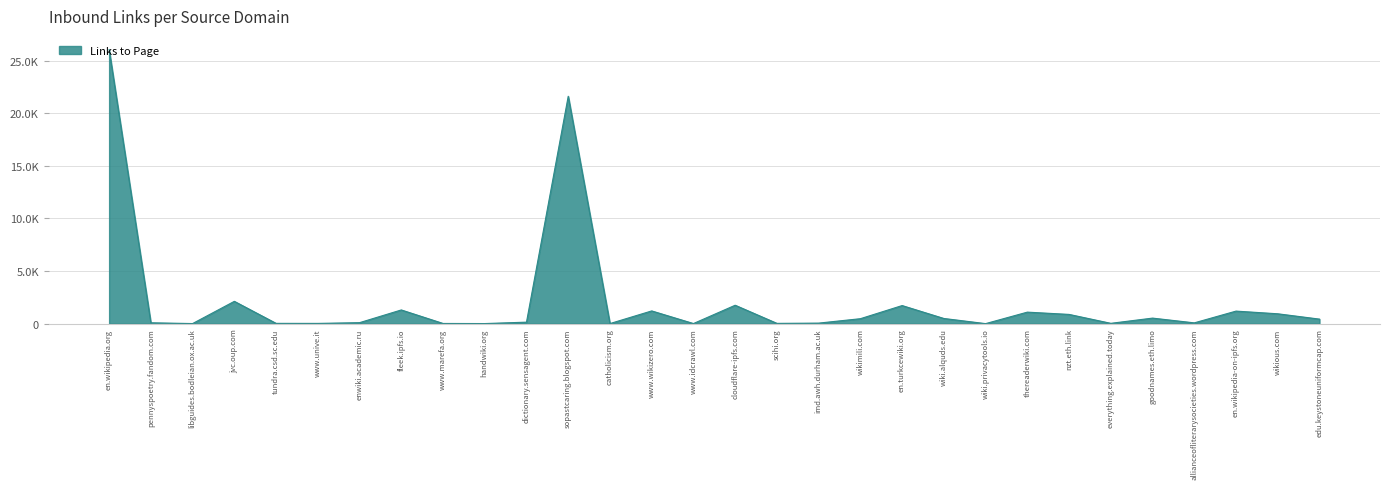

True or false: the data has more than 0 interior local peaks.

True